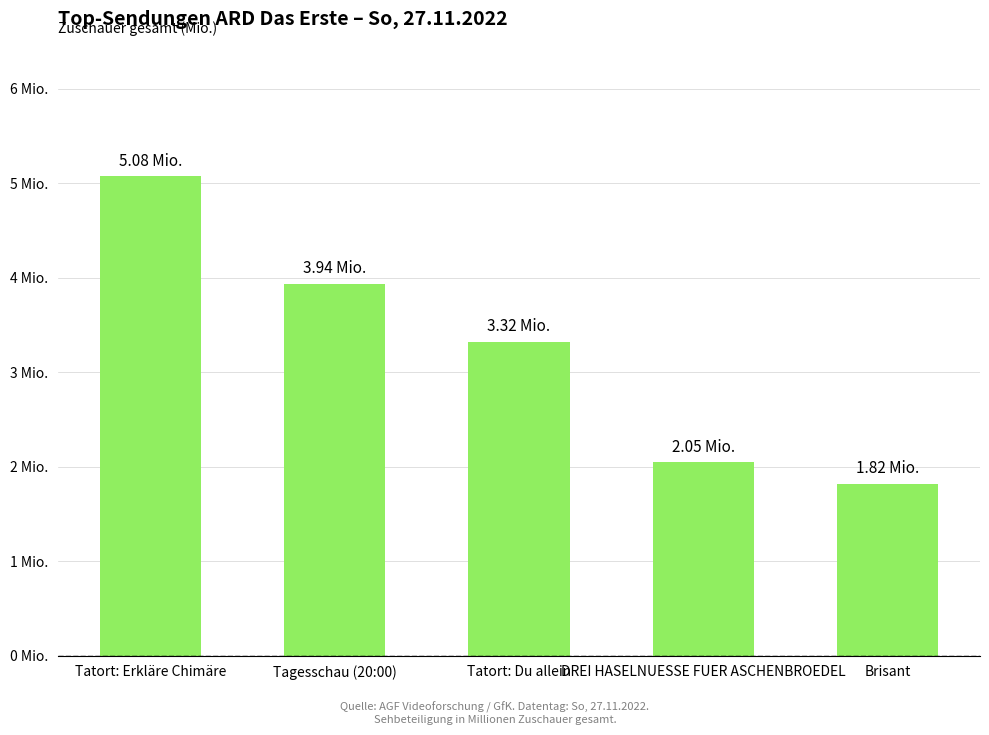

The value at Tatort: Du allein is 4.6. True or false?

False